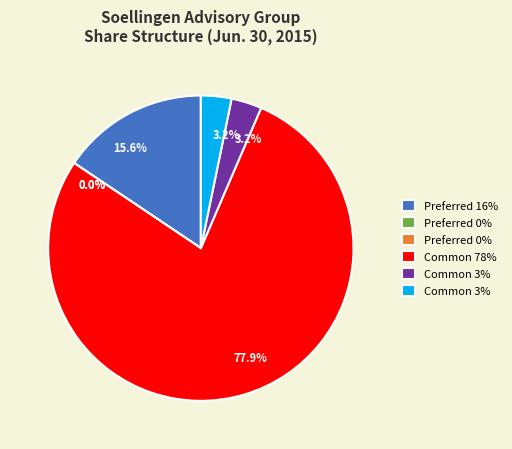

What percentage do Common stock authorized and Preferred stock issued together represent?

77.9%